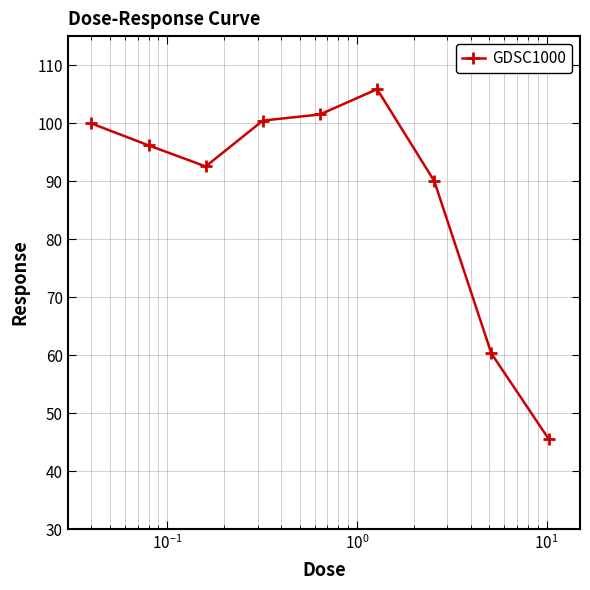

What is the minimum value shown in the chart?

45.6